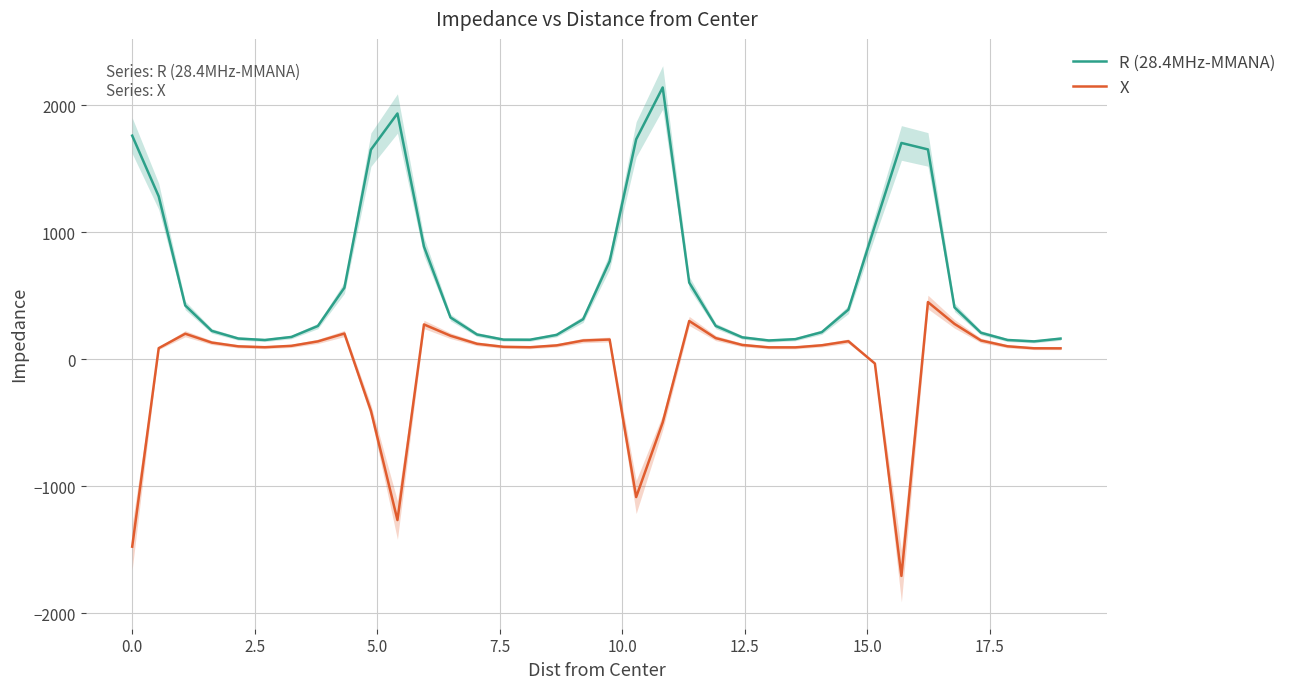

In X, how many points are lower than both neighbors (excluding endpoints)?

6